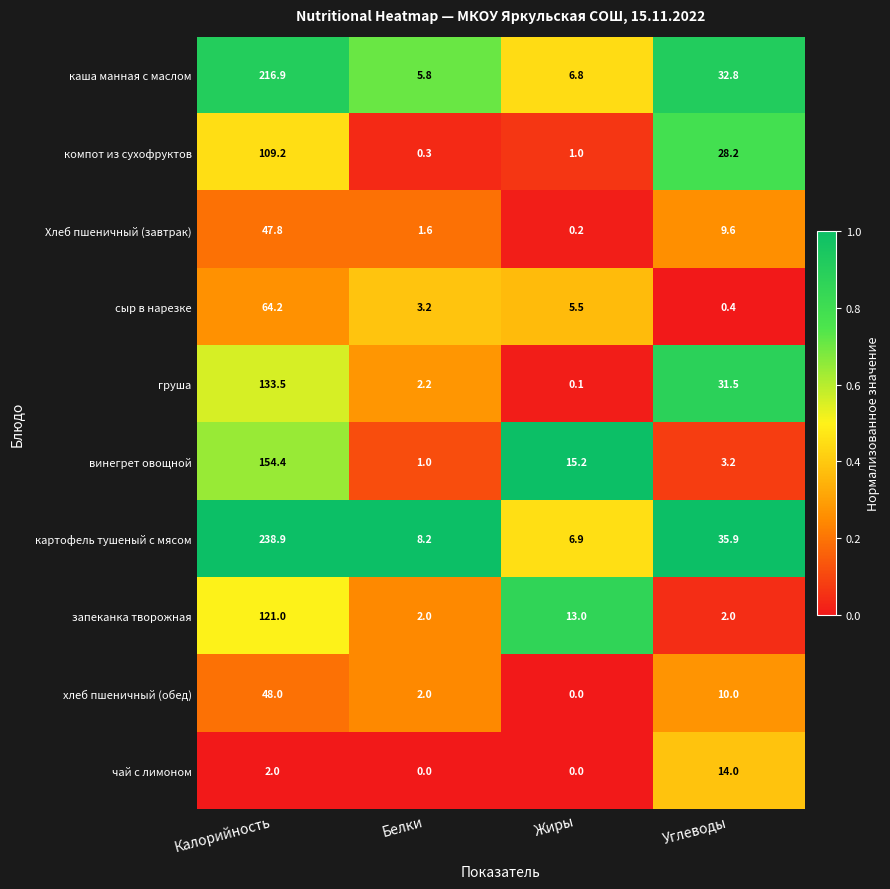

What is the highest value of the компот из сухофруктов series?

109.2